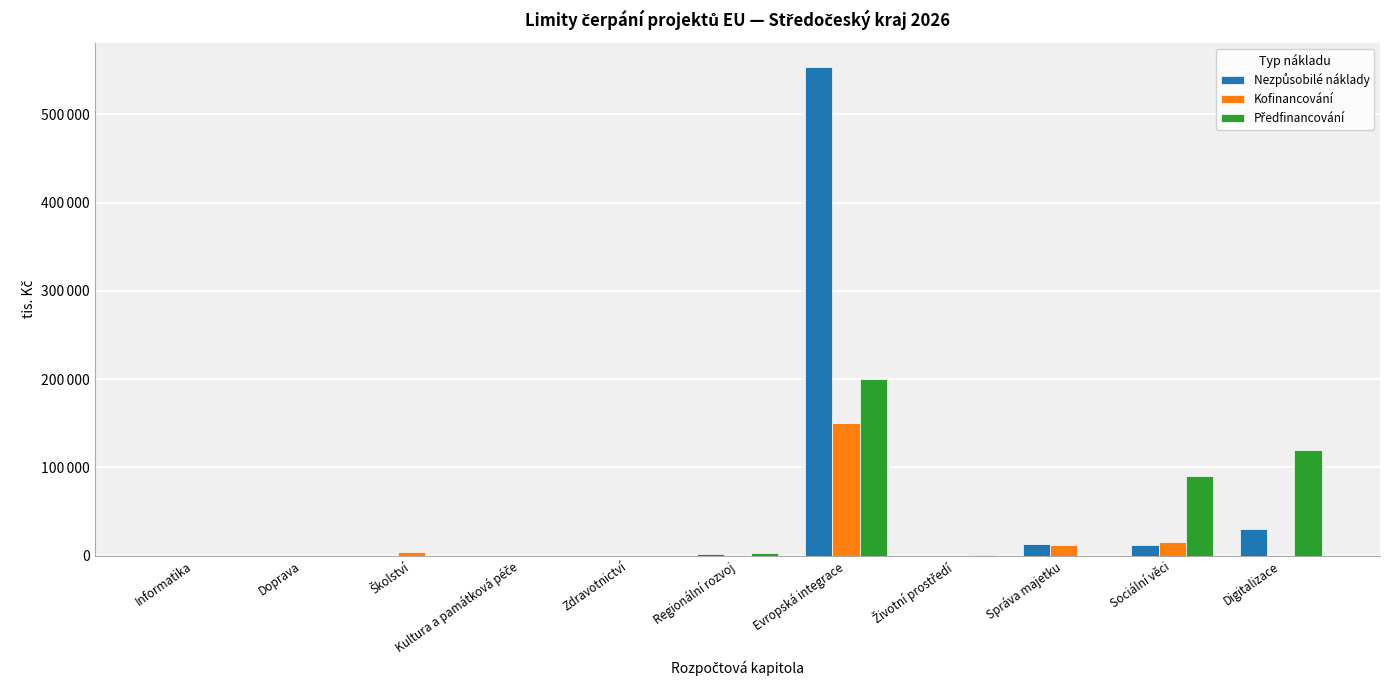

Are the bars horizontal?

No